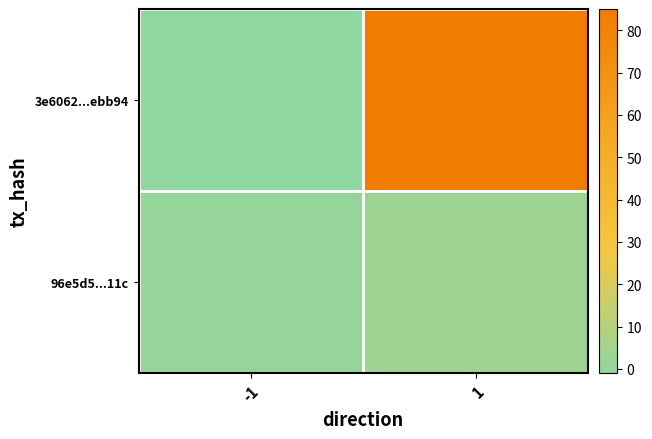

Which series has the largest total across all categories?

3e6062...ebb94